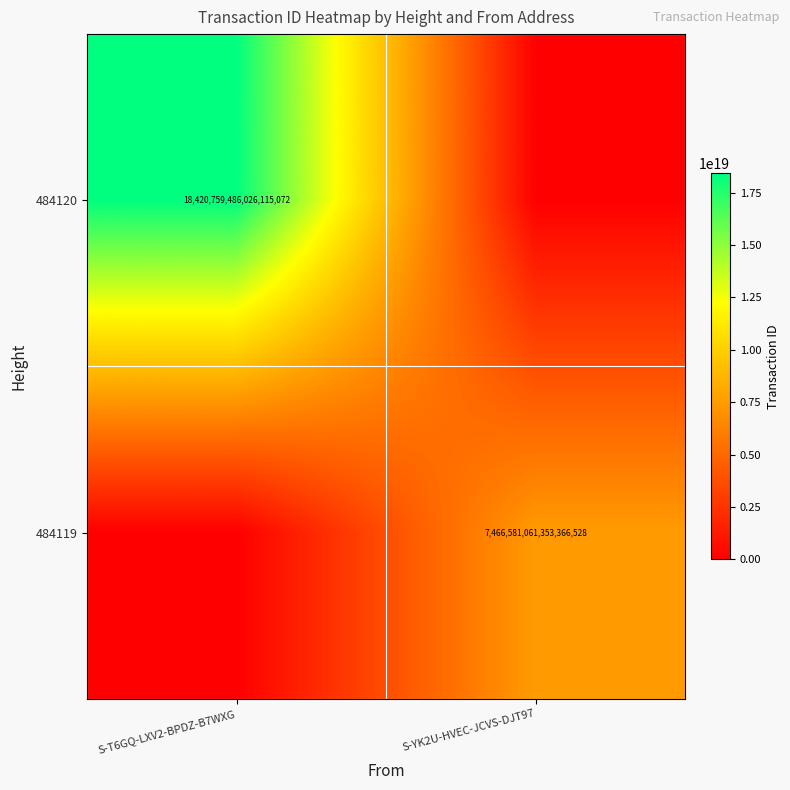

Is the value of 484120 at S-T6GQ-LXV2-BPDZ-B7WXG greater than the value of 484119 at S-YK2U-HVEC-JCVS-DJT97?

Yes